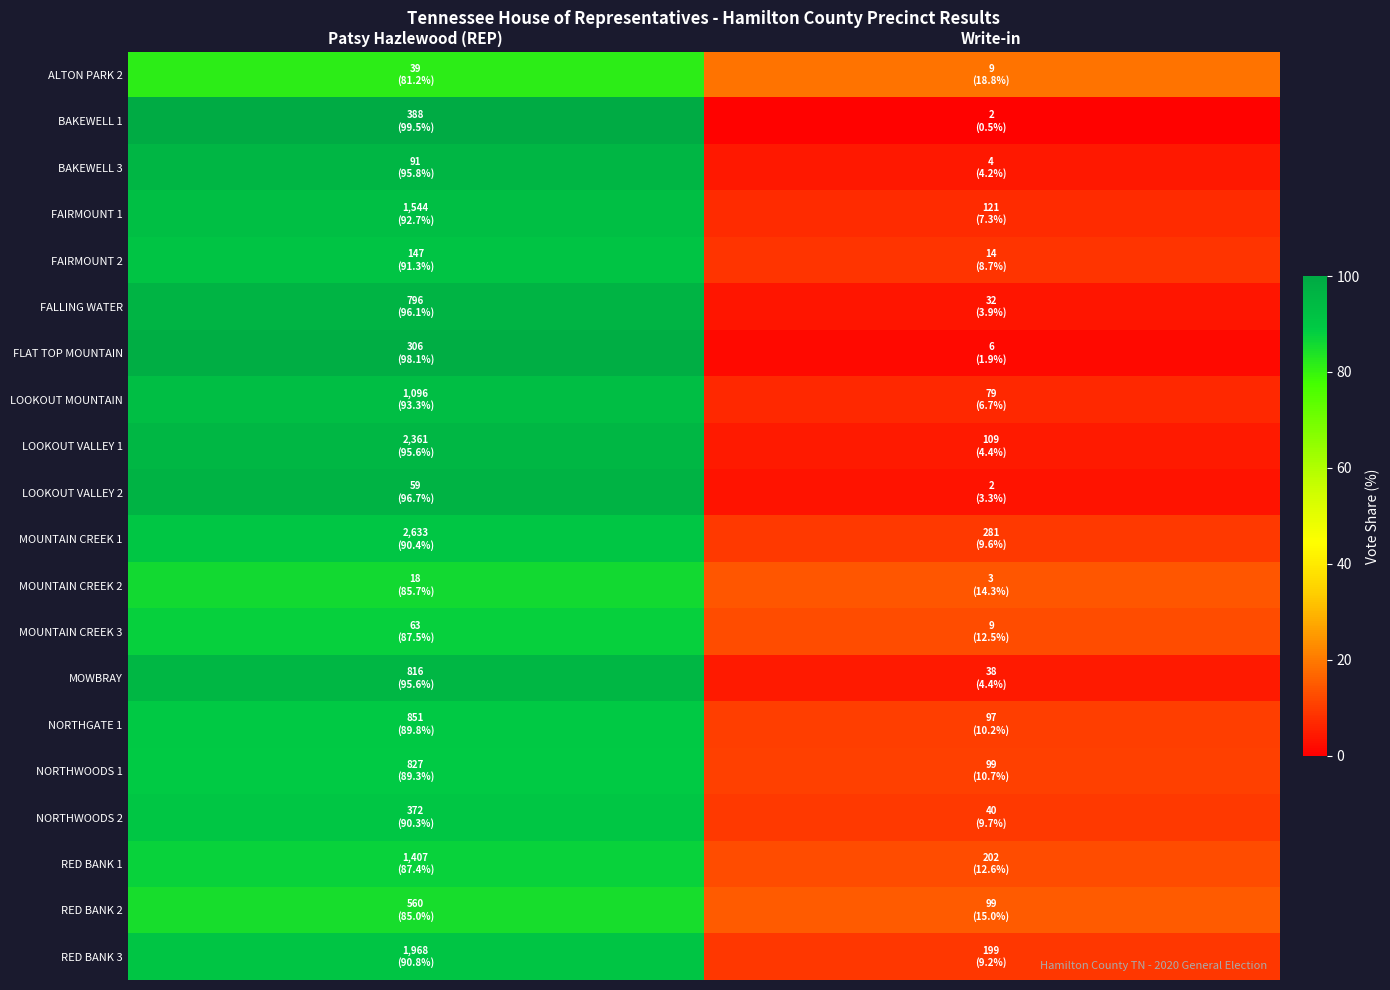

Reading left to right, what are all the values shown in this chart?

ALTON PARK 2: Patsy Hazlewood (REP)=81.2	Write-in=18.8
BAKEWELL 1: Patsy Hazlewood (REP)=99.5	Write-in=0.5
BAKEWELL 3: Patsy Hazlewood (REP)=95.8	Write-in=4.2
FAIRMOUNT 1: Patsy Hazlewood (REP)=92.7	Write-in=7.3
FAIRMOUNT 2: Patsy Hazlewood (REP)=91.3	Write-in=8.7
FALLING WATER: Patsy Hazlewood (REP)=96.1	Write-in=3.9
FLAT TOP MOUNTAIN: Patsy Hazlewood (REP)=98.1	Write-in=1.9
LOOKOUT MOUNTAIN: Patsy Hazlewood (REP)=93.3	Write-in=6.7
LOOKOUT VALLEY 1: Patsy Hazlewood (REP)=95.6	Write-in=4.4
LOOKOUT VALLEY 2: Patsy Hazlewood (REP)=96.7	Write-in=3.3
MOUNTAIN CREEK 1: Patsy Hazlewood (REP)=90.4	Write-in=9.6
MOUNTAIN CREEK 2: Patsy Hazlewood (REP)=85.7	Write-in=14.3
MOUNTAIN CREEK 3: Patsy Hazlewood (REP)=87.5	Write-in=12.5
MOWBRAY: Patsy Hazlewood (REP)=95.6	Write-in=4.4
NORTHGATE 1: Patsy Hazlewood (REP)=89.8	Write-in=10.2
NORTHWOODS 1: Patsy Hazlewood (REP)=89.3	Write-in=10.7
NORTHWOODS 2: Patsy Hazlewood (REP)=90.3	Write-in=9.7
RED BANK 1: Patsy Hazlewood (REP)=87.4	Write-in=12.6
RED BANK 2: Patsy Hazlewood (REP)=85.0	Write-in=15.0
RED BANK 3: Patsy Hazlewood (REP)=90.8	Write-in=9.2